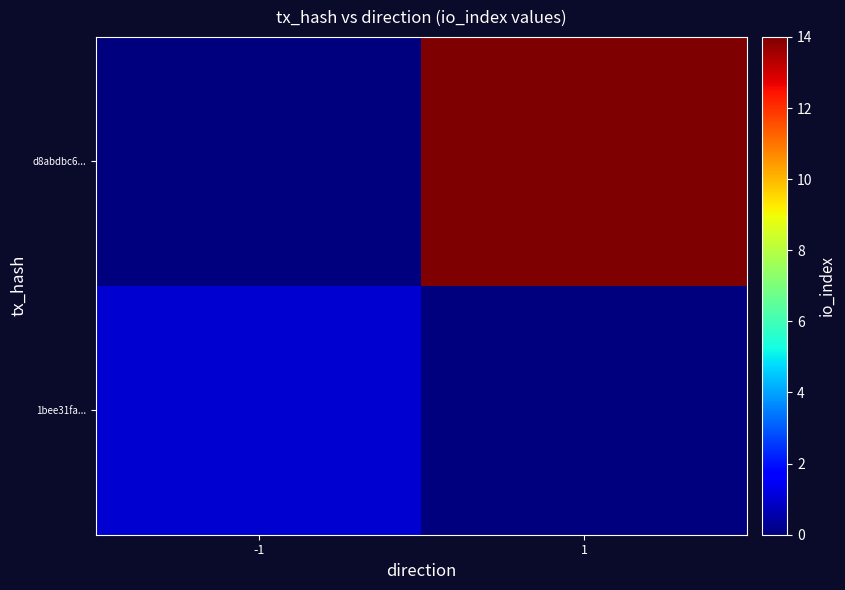

Rank the series at -1 from highest to lowest value.

1bee31fa..., d8abdbc6...